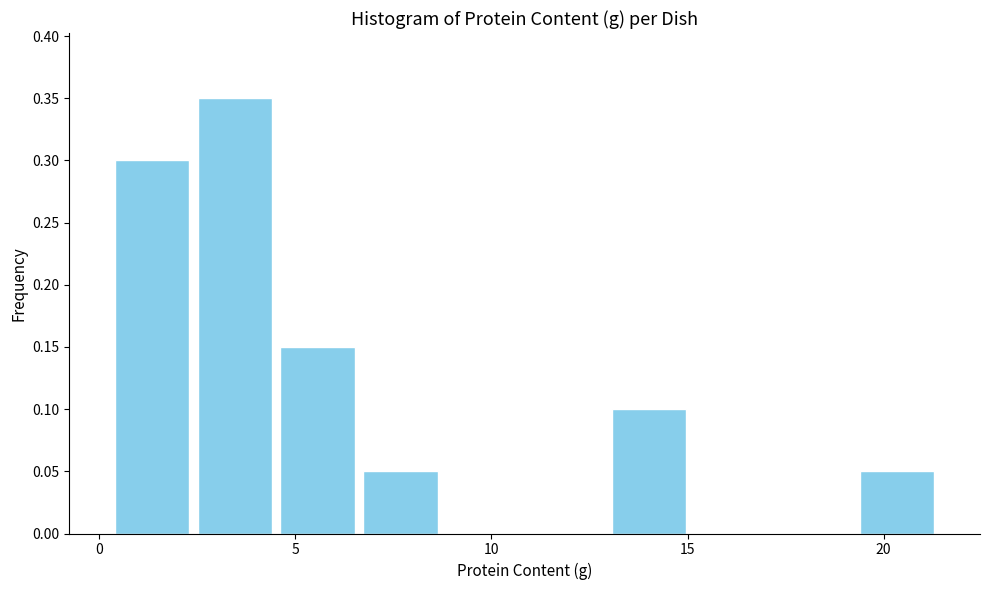

Reading left to right, transcribe this chart: for each bar, give the range it covers on the x-axis and its height. Neither the bar edges nor the heights are printed on the chart, so give them approximately, as read against the axes.

0.5 to 2.5: 0.30
2.5 to 4.5: 0.35
4.5 to 6.5: 0.15
6.5 to 8.5: 0.05
8.5 to 11.0: 0
11.0 to 13.0: 0
13.0 to 15.0: 0.10
15.0 to 17.0: 0
17.0 to 19.5: 0
19.5 to 21.5: 0.05